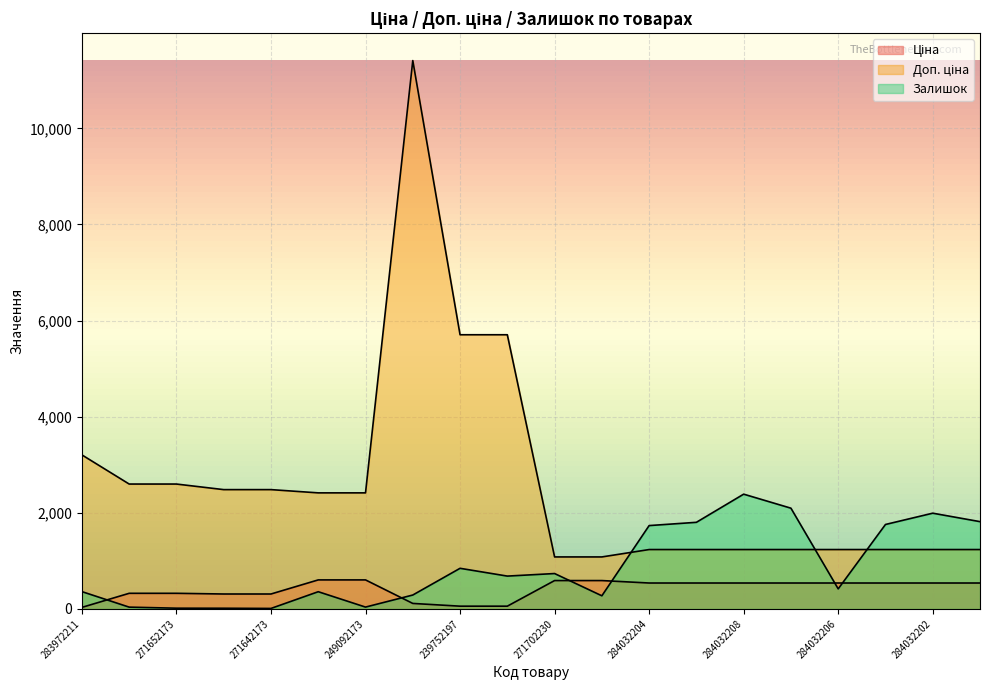

At which category does the chart reach its peak across all series?

239792197